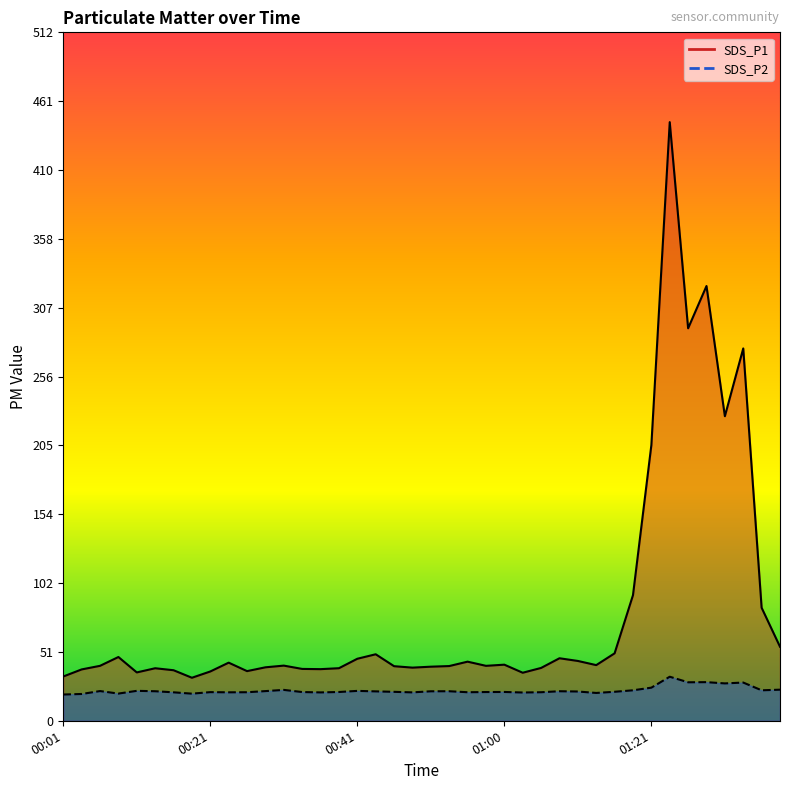

What is the difference between the highest and lowest values at 00:41?

23.9